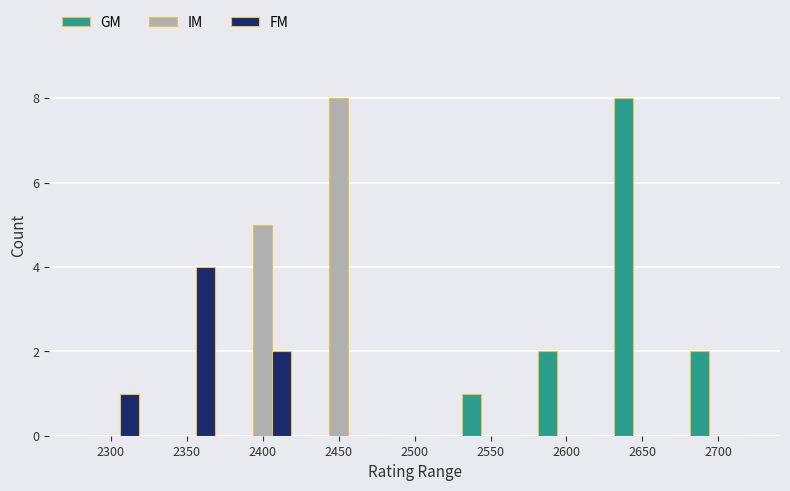

What is the maximum value shown in the chart?

8